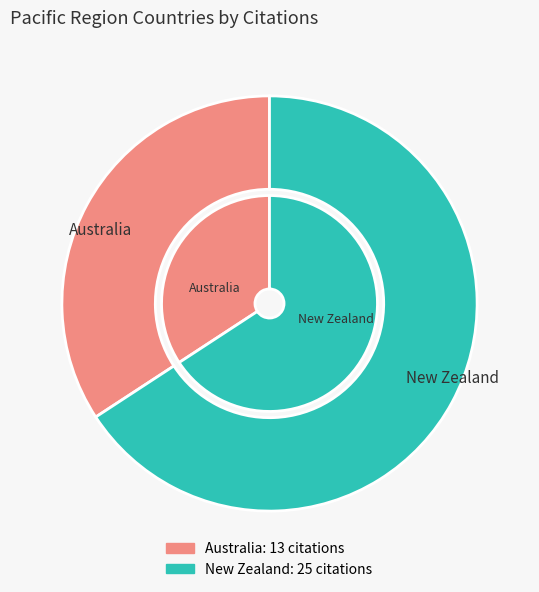

True or false: Australia accounts for 46% of the total.

False